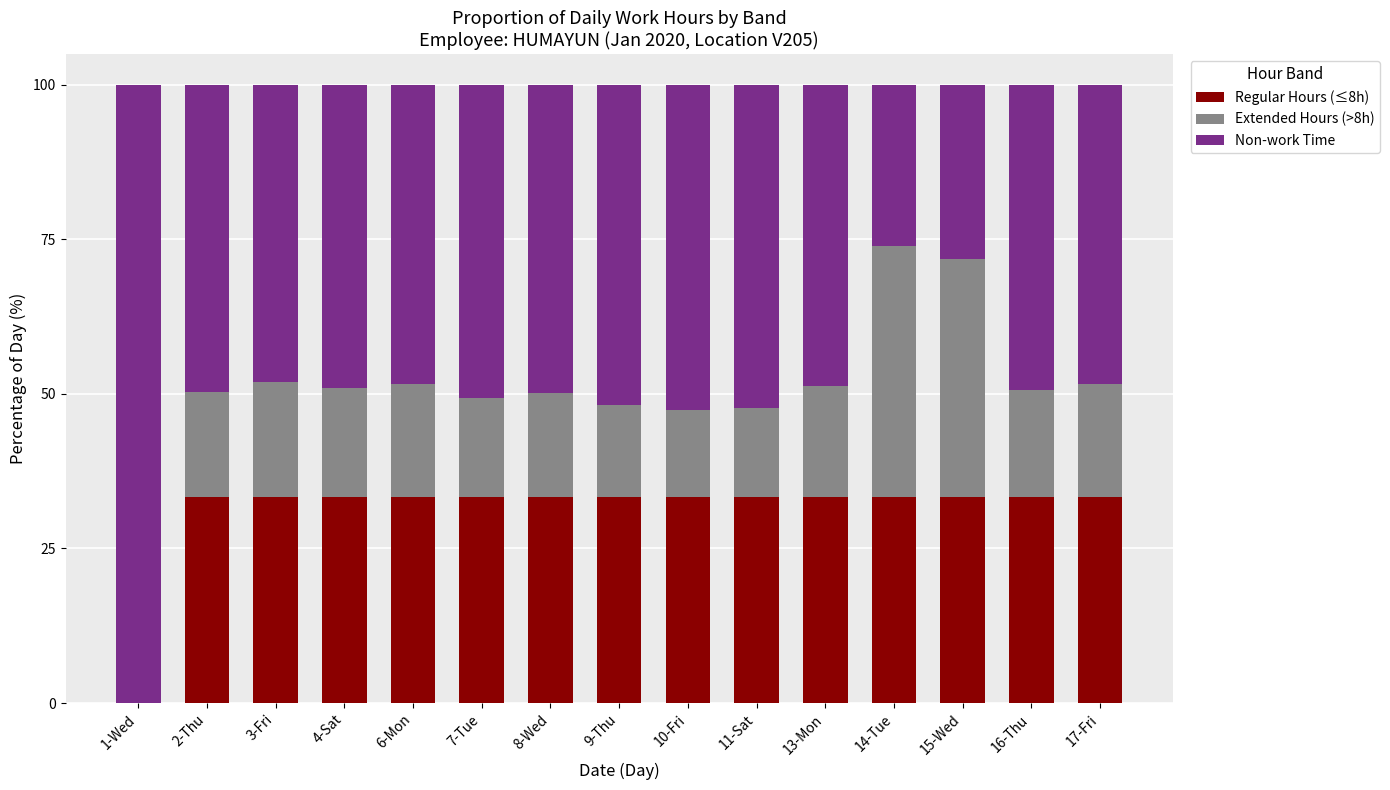

The value of Regular Hours (≤8h) at 13-Mon is 33.3. True or false?

True